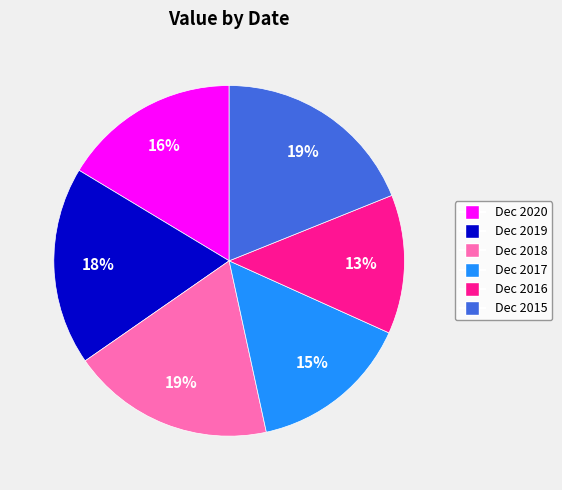

What is the smallest slice in the pie chart?

Dec 2016